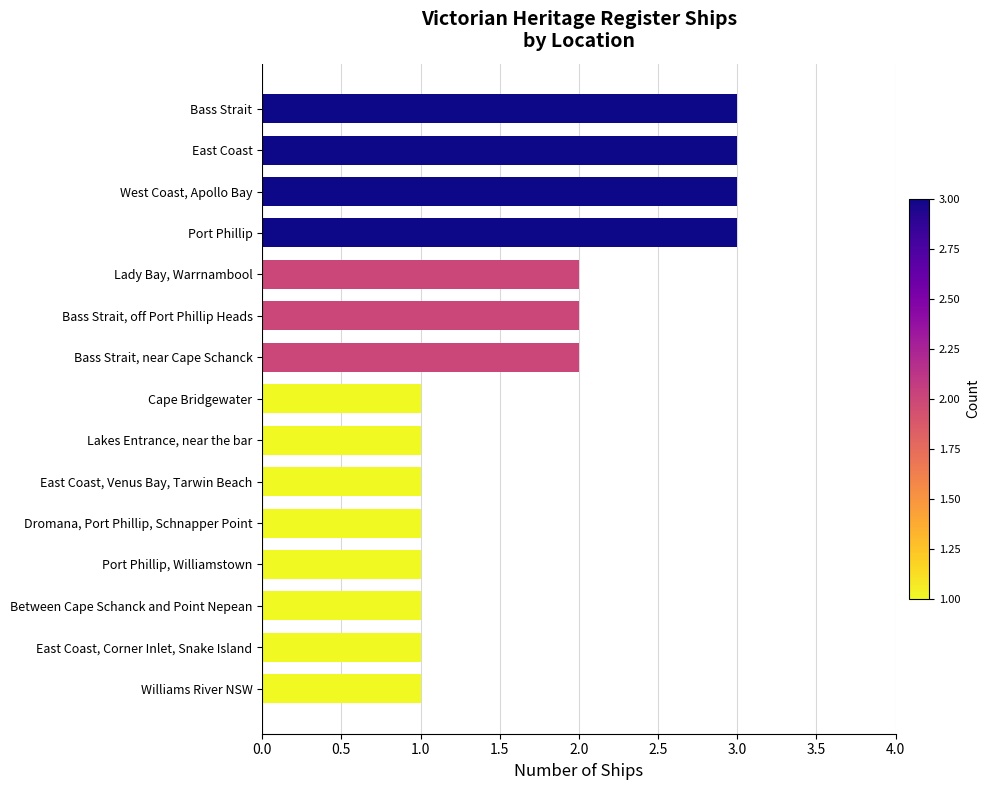

The value at Bass Strait, near Cape Schanck is 1. True or false?

False